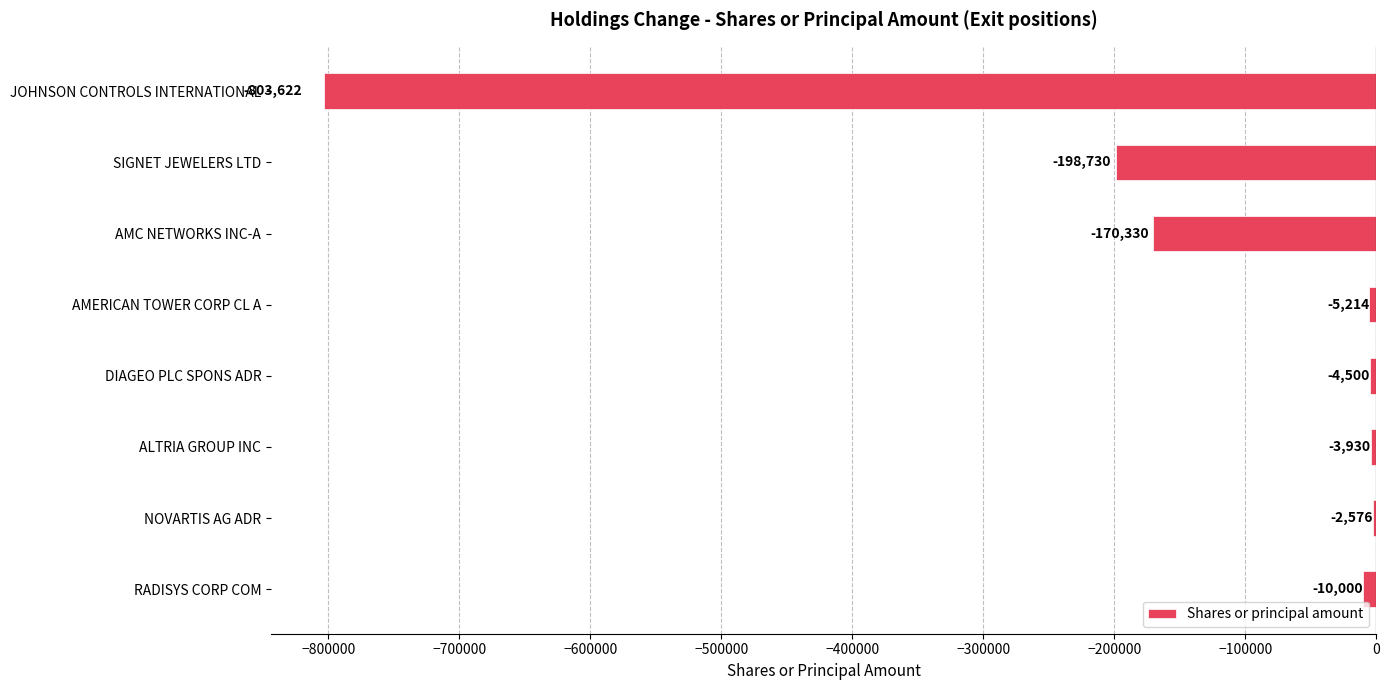

Between RADISYS CORP COM and AMERICAN TOWER CORP CL A, which is larger?

AMERICAN TOWER CORP CL A